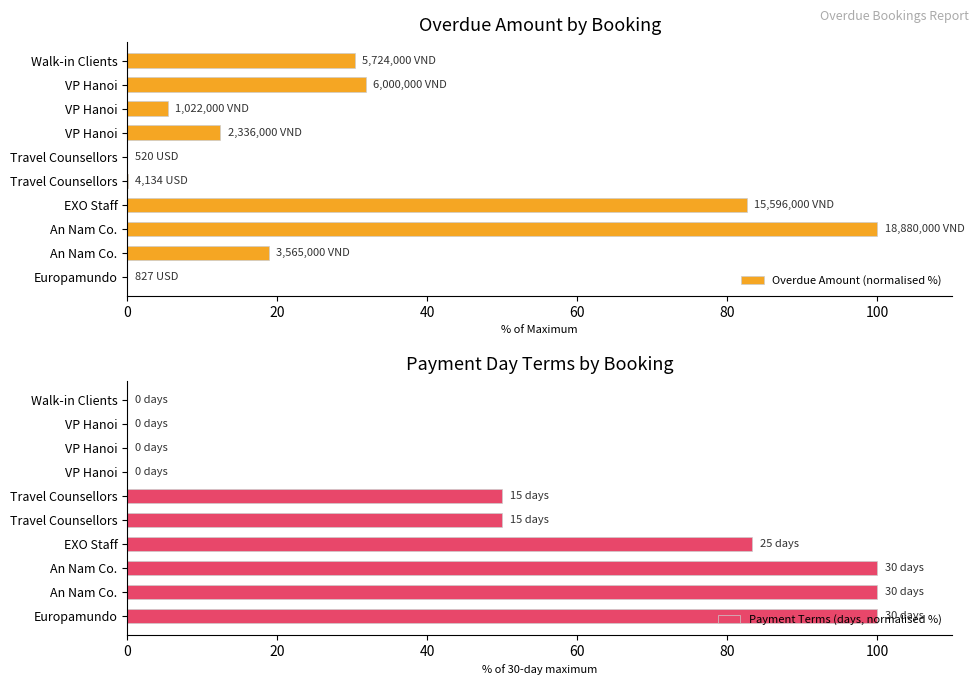

What is the total value across all series at Europamundo?

100.0